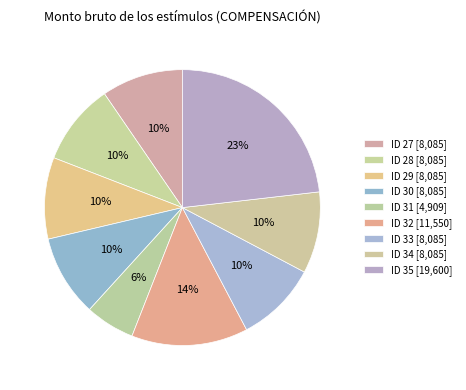

What percentage is the ID 28 slice, to the nearest percent?

10%